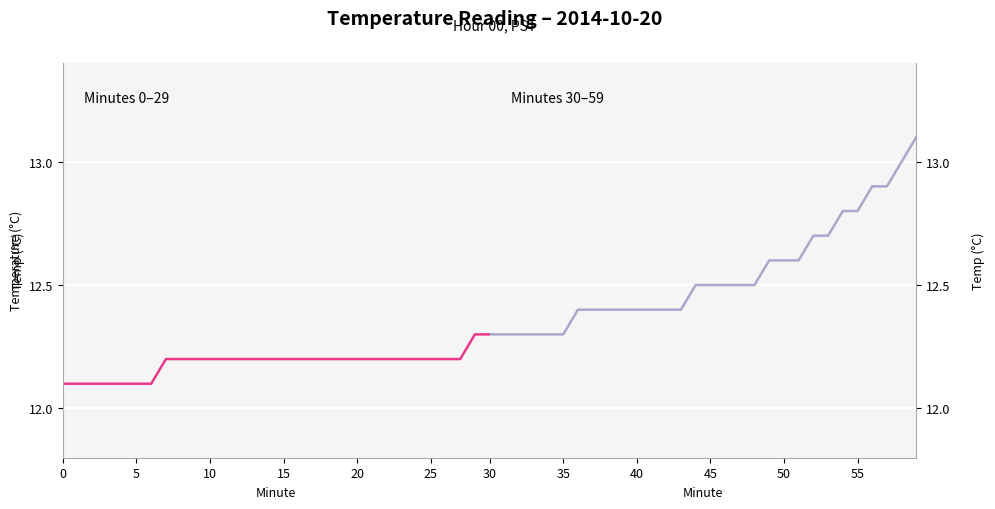

How many Temperature (PST) — minutes 30–59 values are between 12 and 13?

29